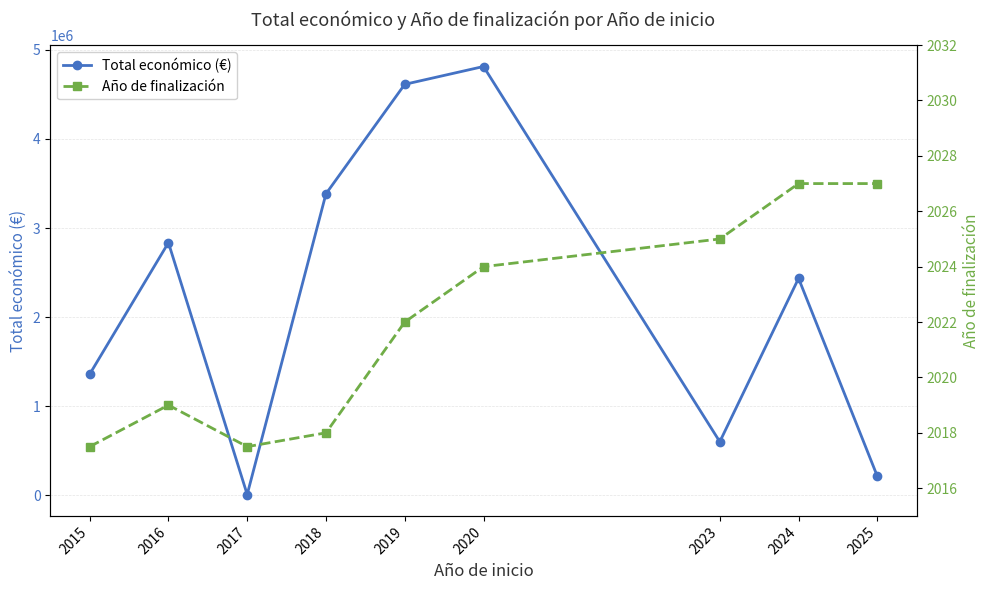

How many lines are shown in the chart?

2